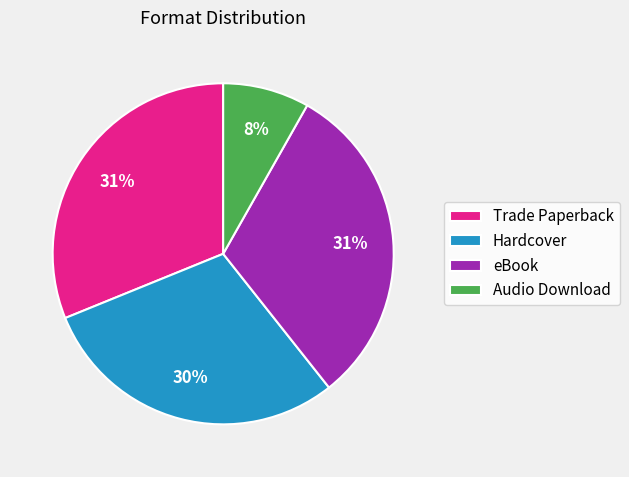

How many slices are in this pie chart?

4